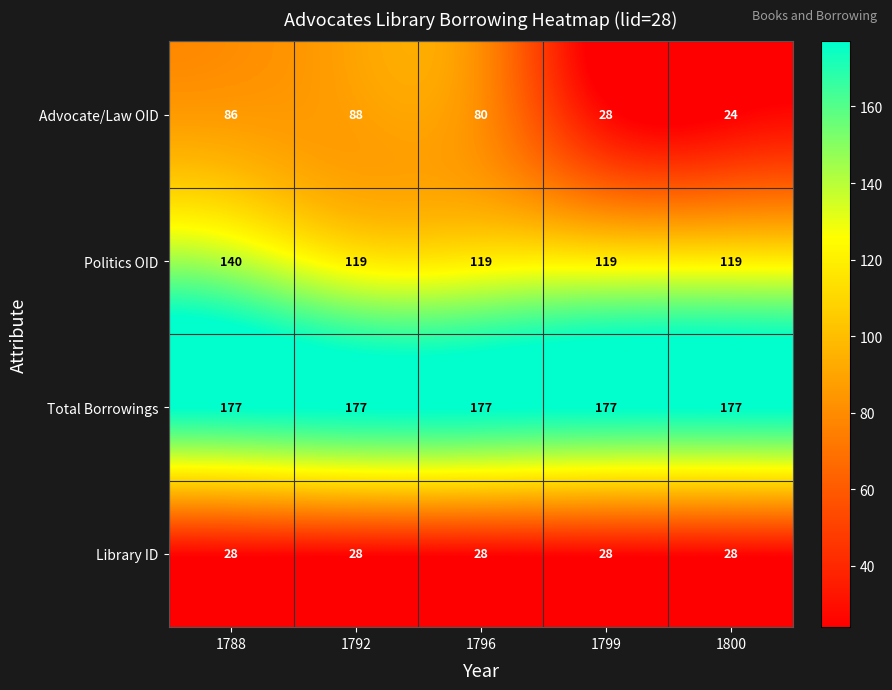

Rank the series by their maximum value, from lowest to highest.

Library ID, Advocate/Law OID, Politics OID, Total Borrowings